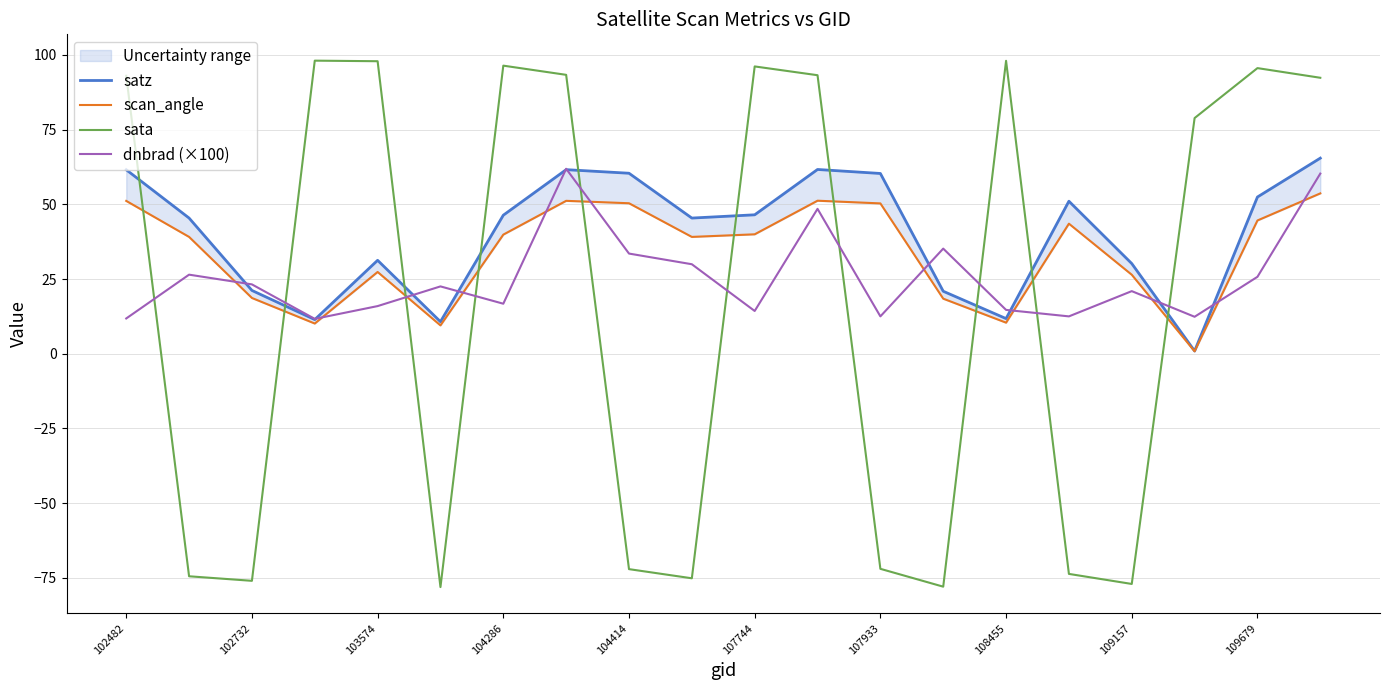

Is this an area chart (filled region under the line)?

No